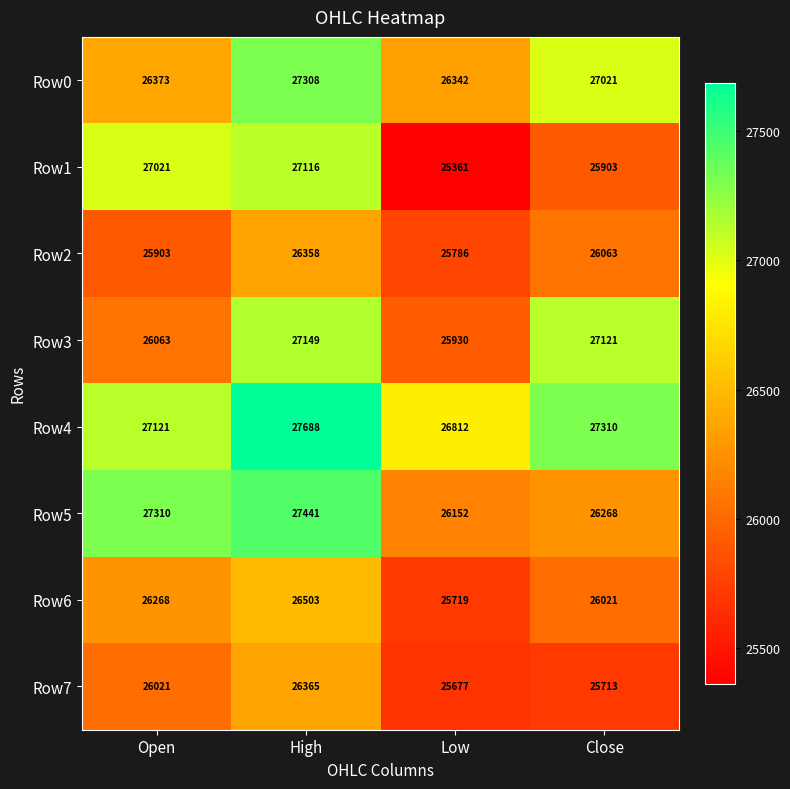

Rank the categories by Row7 value from lowest to highest.

Low, Close, Open, High